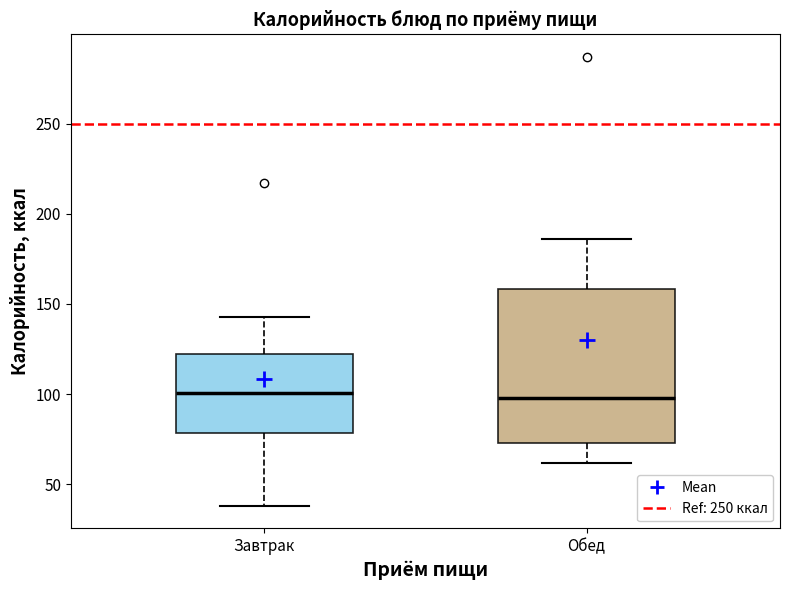

Where is the upper edge of the box for Обед on the y-axis? The values are not printed on the chart, so give them approximately, as read against the axis.

160